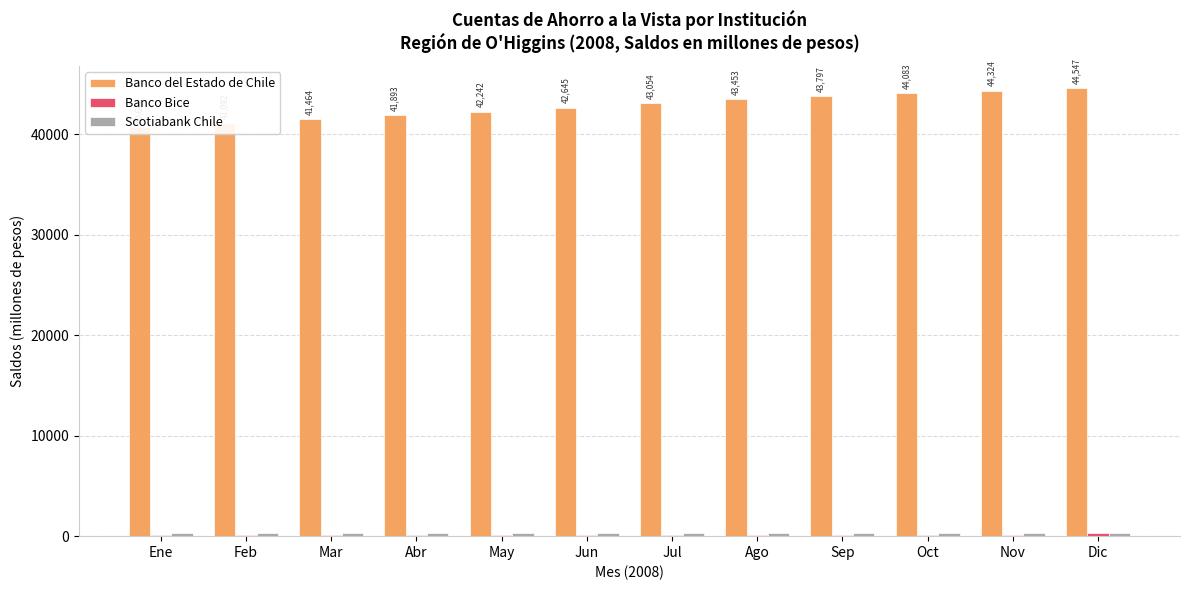

What is the total value across all series at Sep?

44244